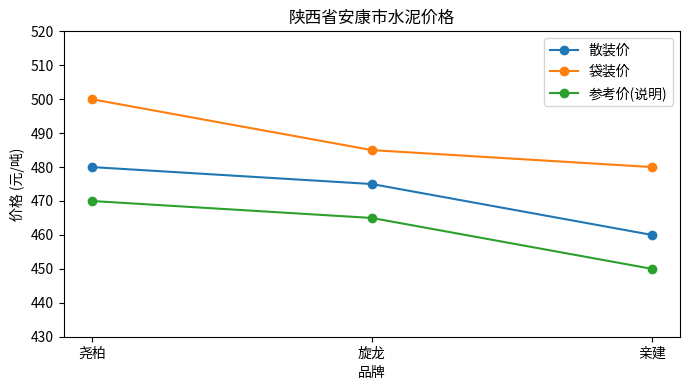

Rank the series by their maximum value, from highest to lowest.

袋装价, 散装价, 参考价(说明)